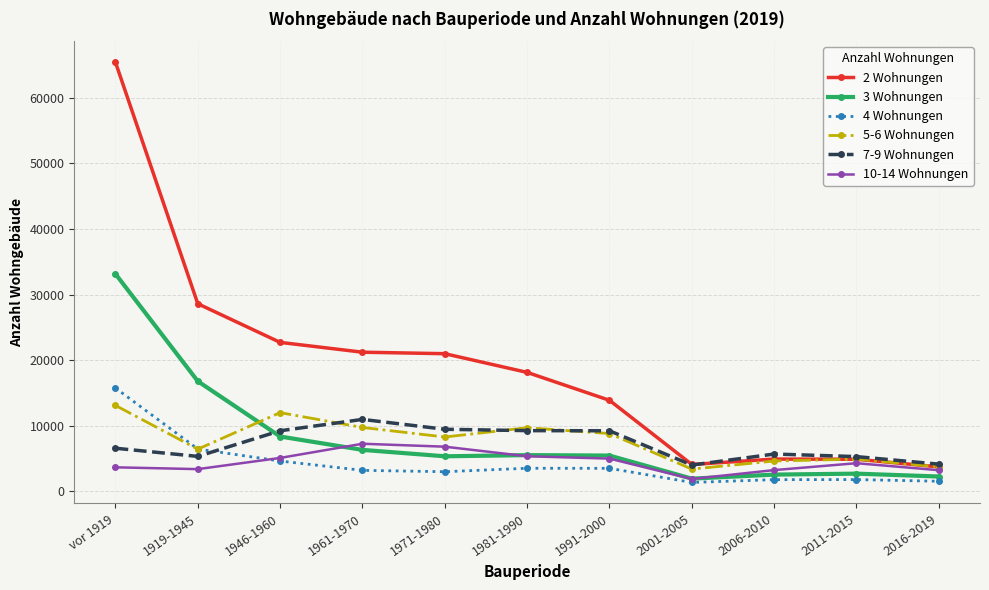

Where is 2 Wohnungen nearest to the value 34568?

1919-1945